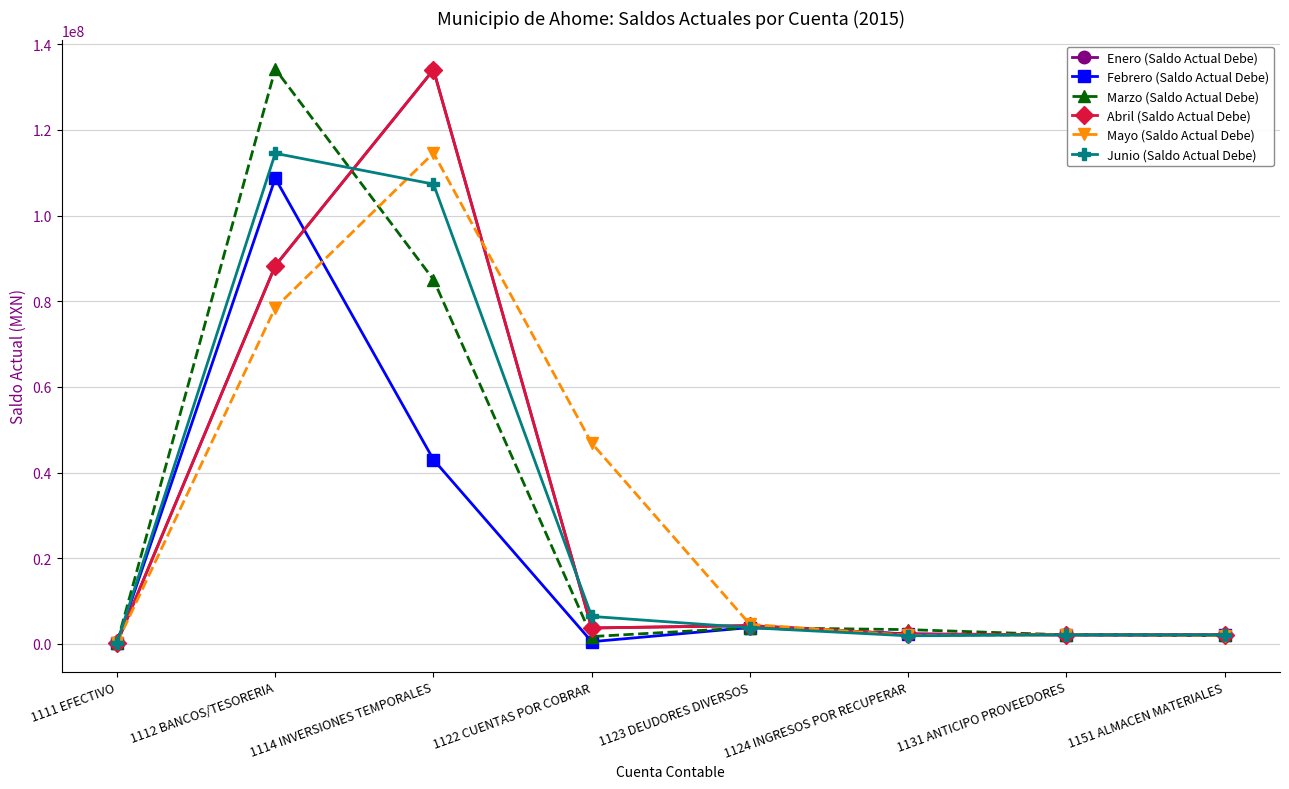

Does the chart have visible grid lines?

Yes